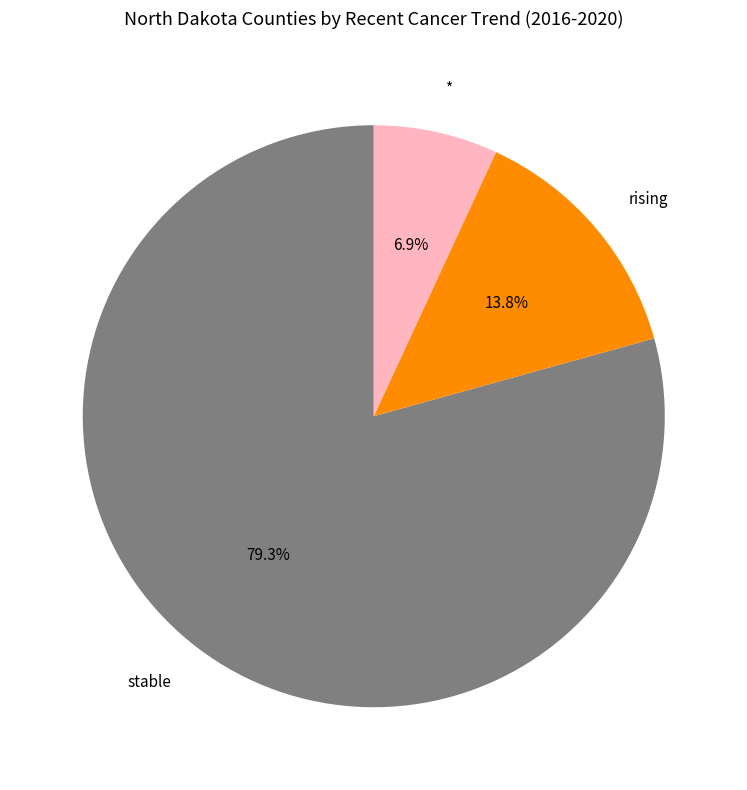

What is the largest slice in the pie chart?

stable